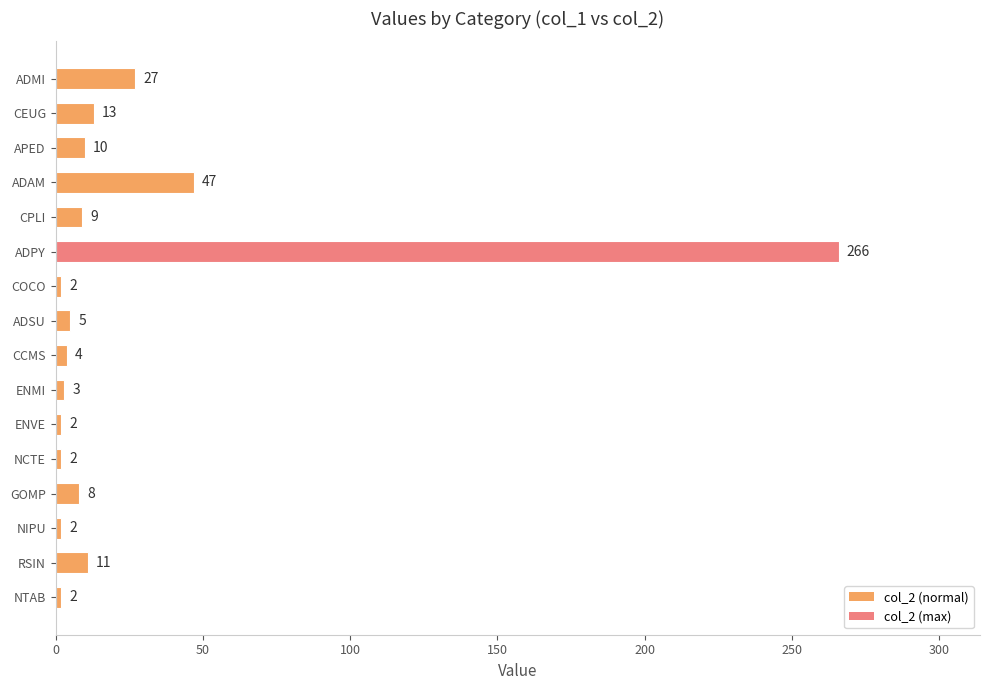

What is the sum of all values?

413